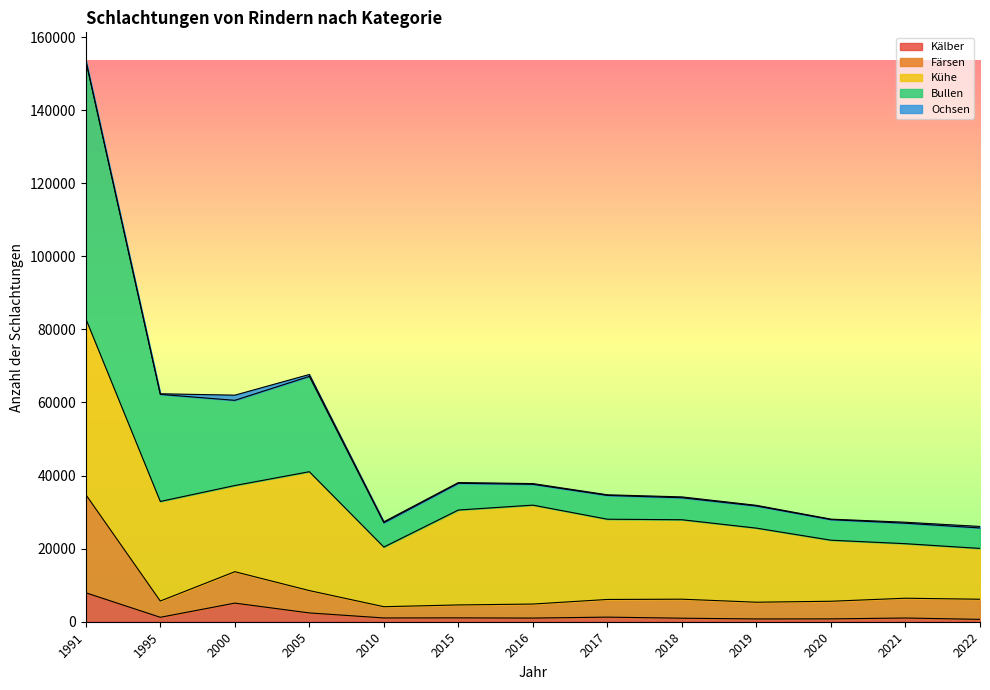

What is the value of the Kälber point at the 13th from the left?

646